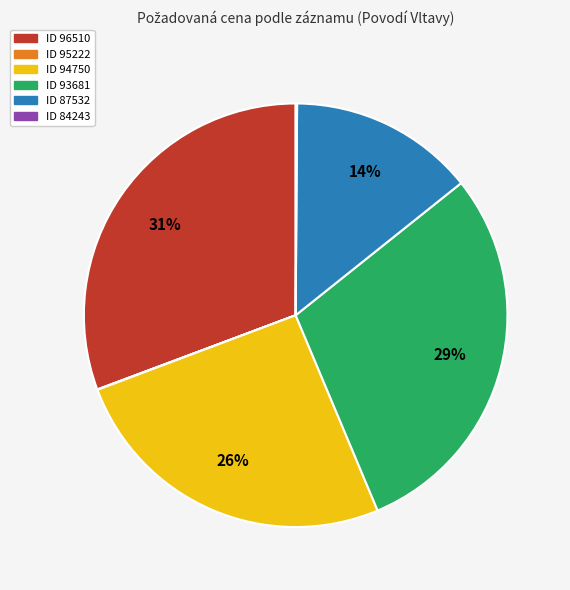

To the nearest percent, what is the difference between the largest and smallest slice percentages?

31%